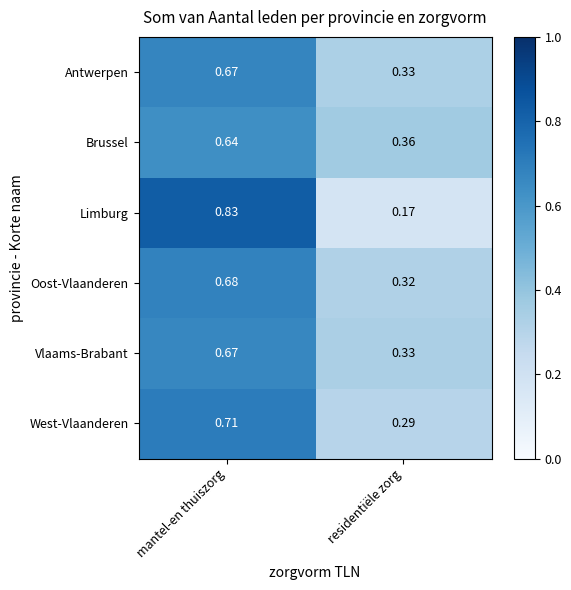

At which category does the chart reach its minimum across all series?

residentiële zorg